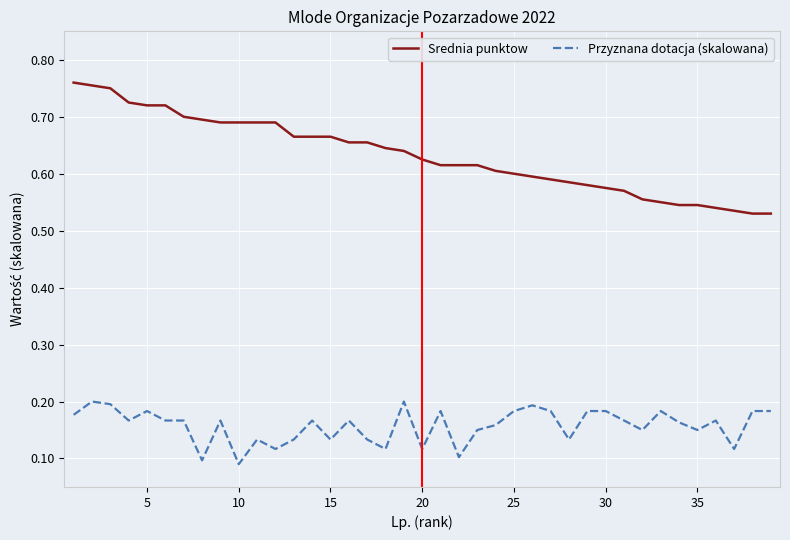

Which series has the largest range (max minus min)?

Srednia punktow